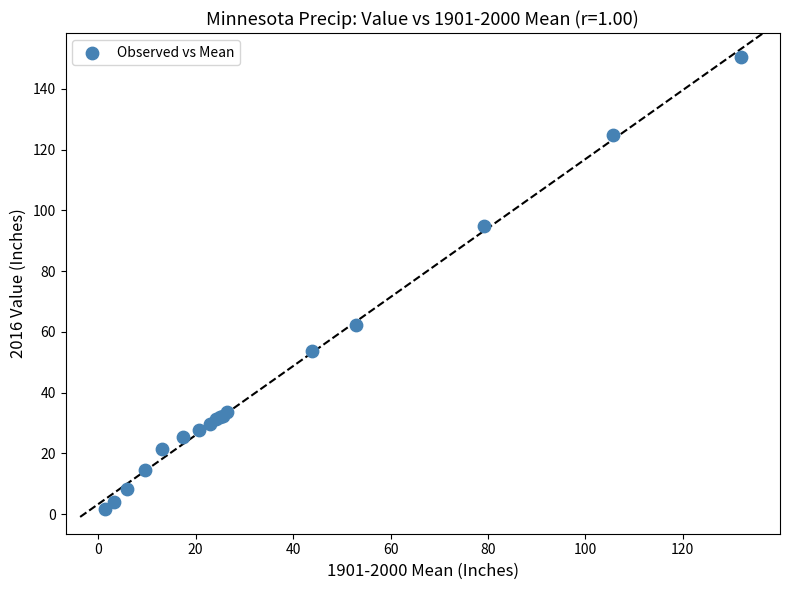

What Y value in the scatter plot is closest to 75?

62.4